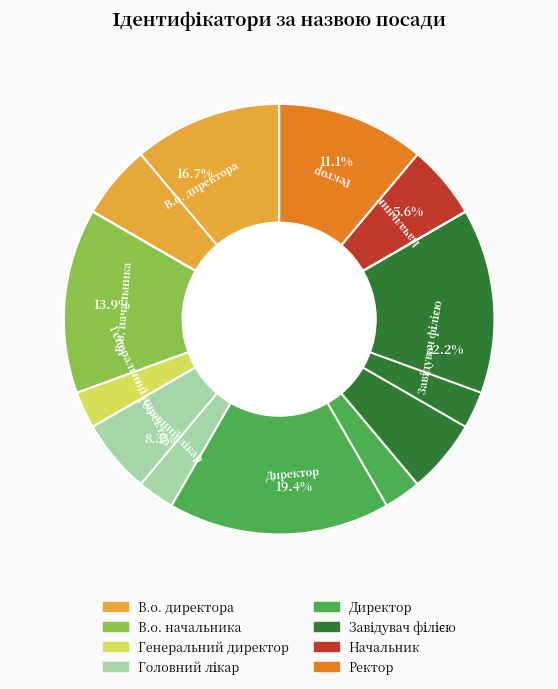

What is the smallest slice in the pie chart?

Генеральний директор